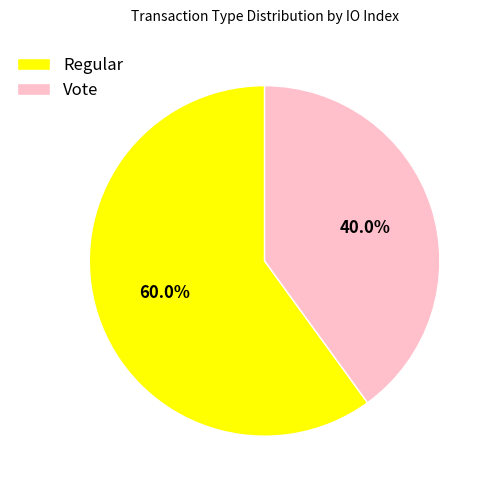

Which has a higher value, Vote or Regular?

Regular